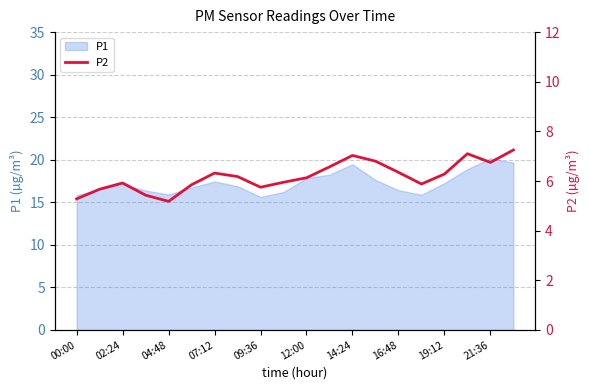

What is the maximum value for P1?

20.2